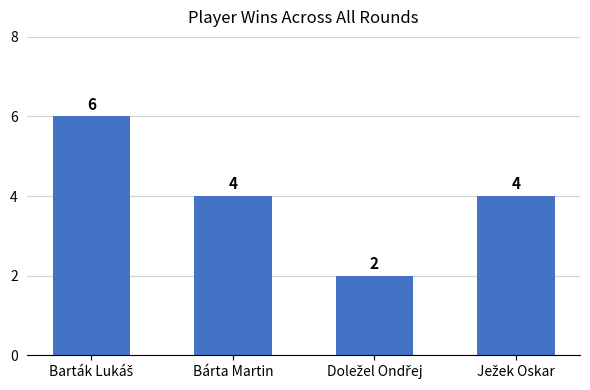

Reading right to left, list all the values displayed in this chart.

4	2	4	6